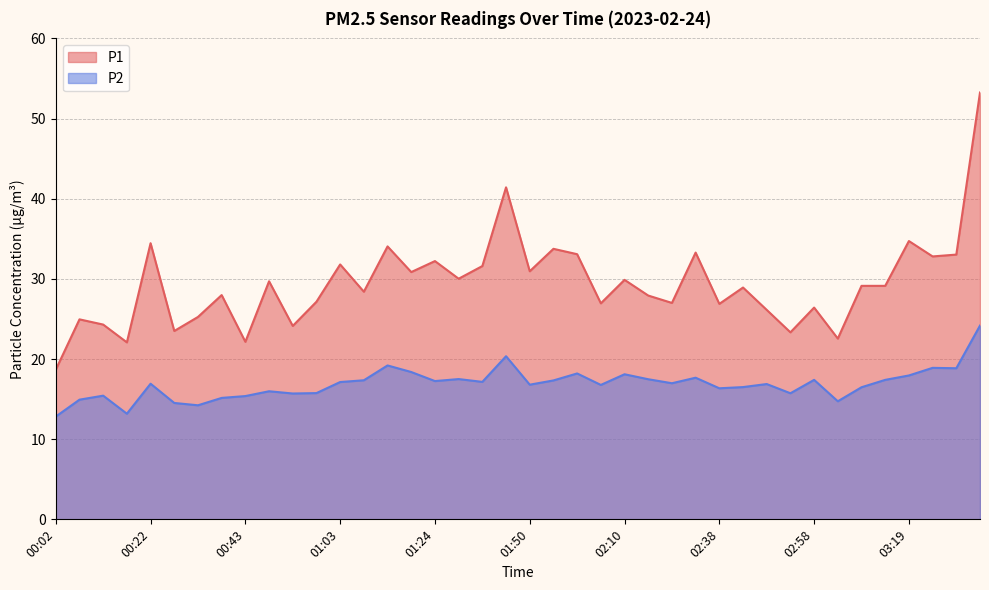

Which has a higher value, 02:16 or 01:55?

01:55